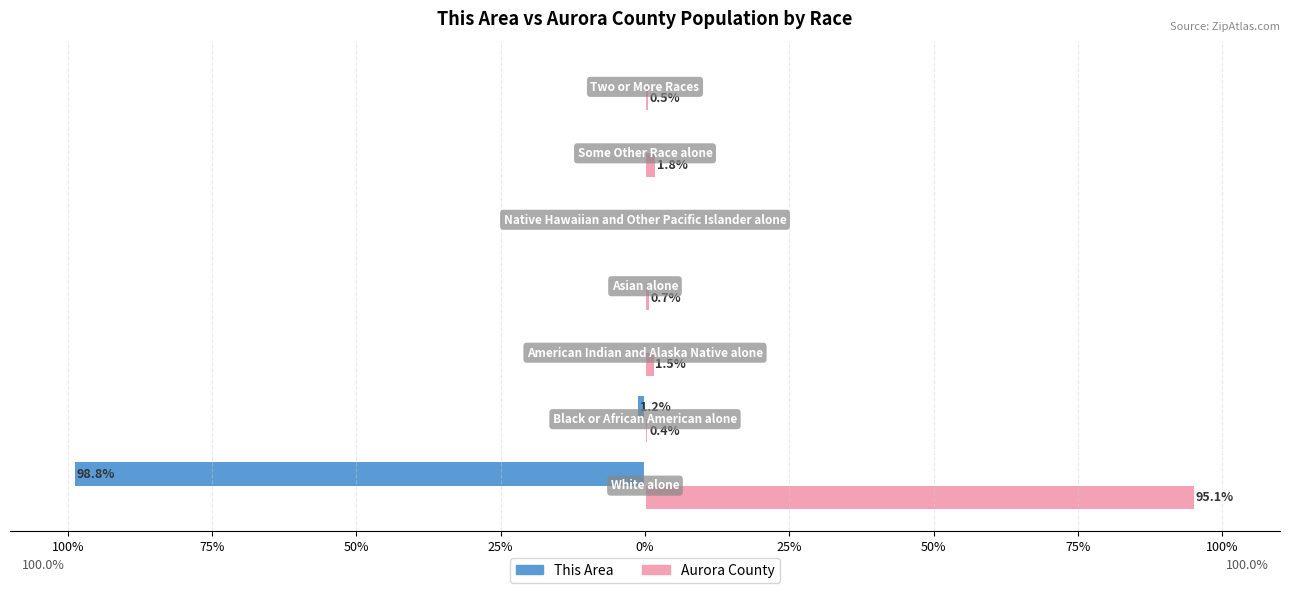

What are all the series names shown in the legend?

This Area, Aurora County